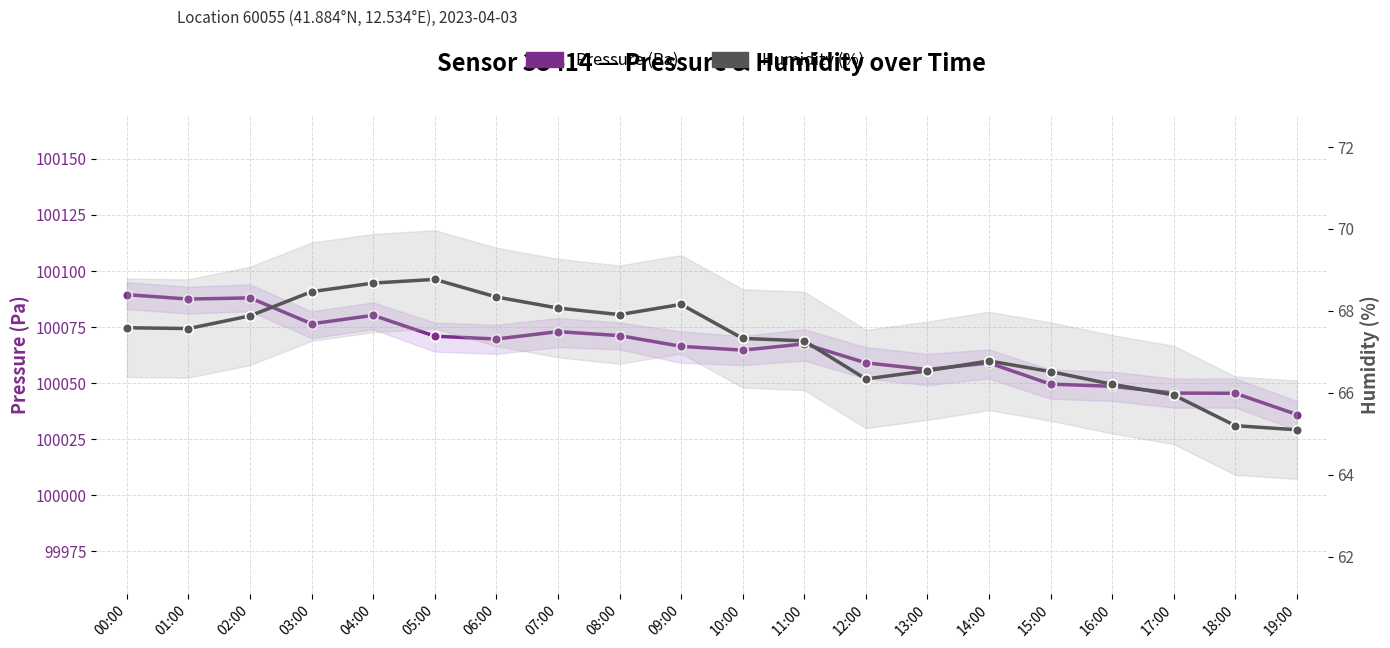

What position from the right is 11:00?

9